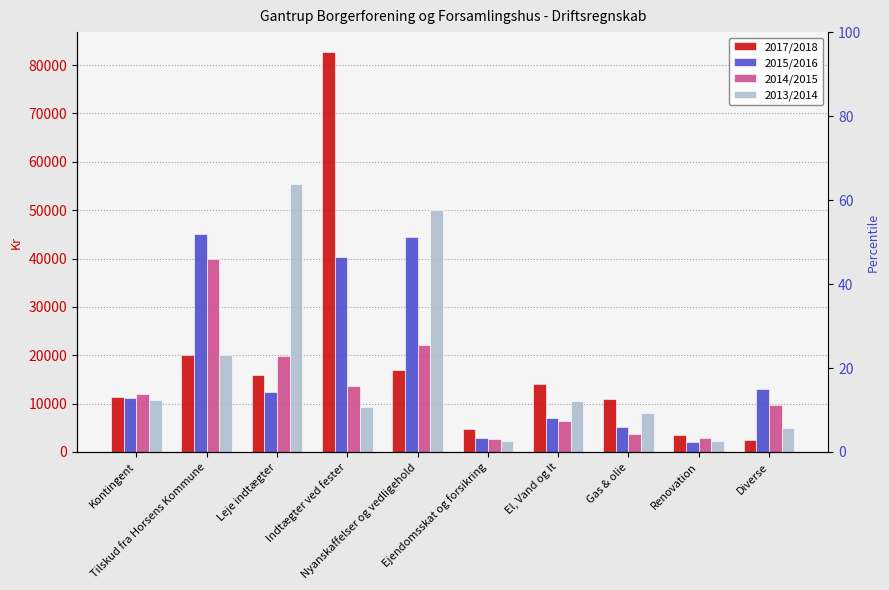

What is the difference between the maximum and second lowest values in the 2015/2016 series?

42126.2